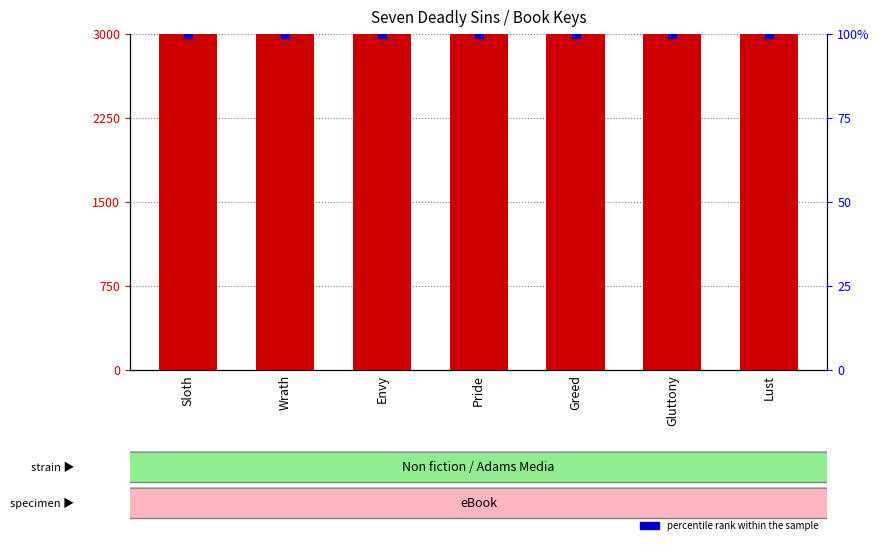

What is the difference between the maximum and second lowest values?

7.1